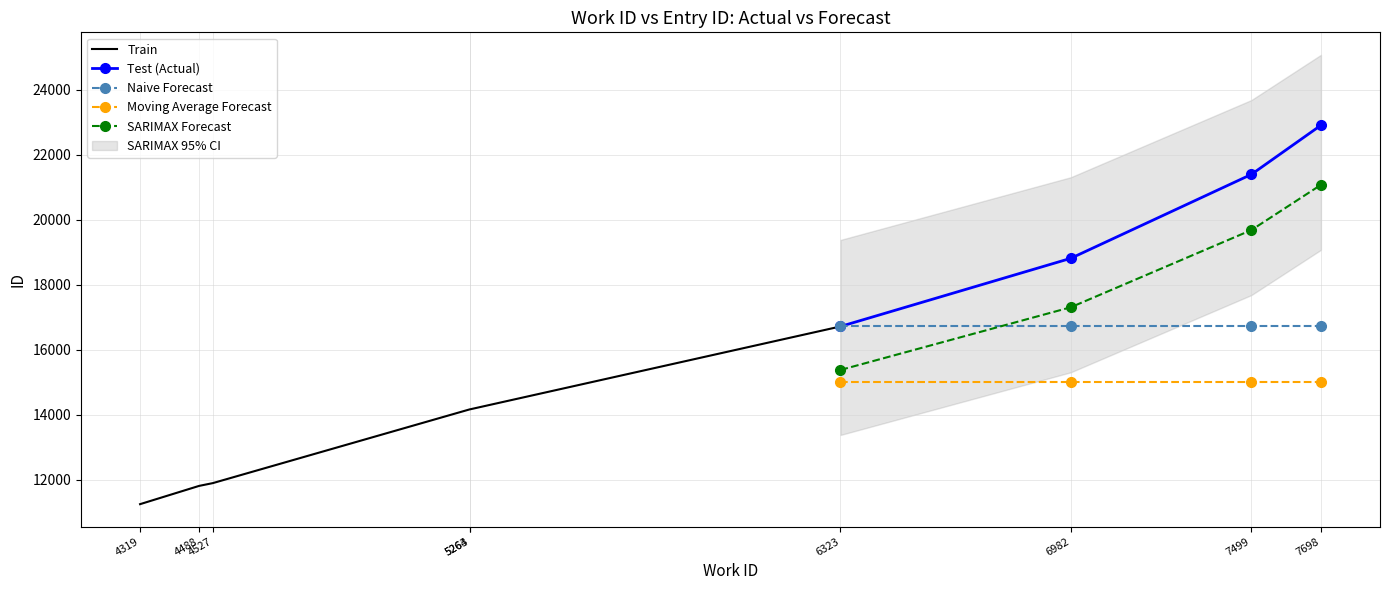

Count the number of values greater than 14175.

4